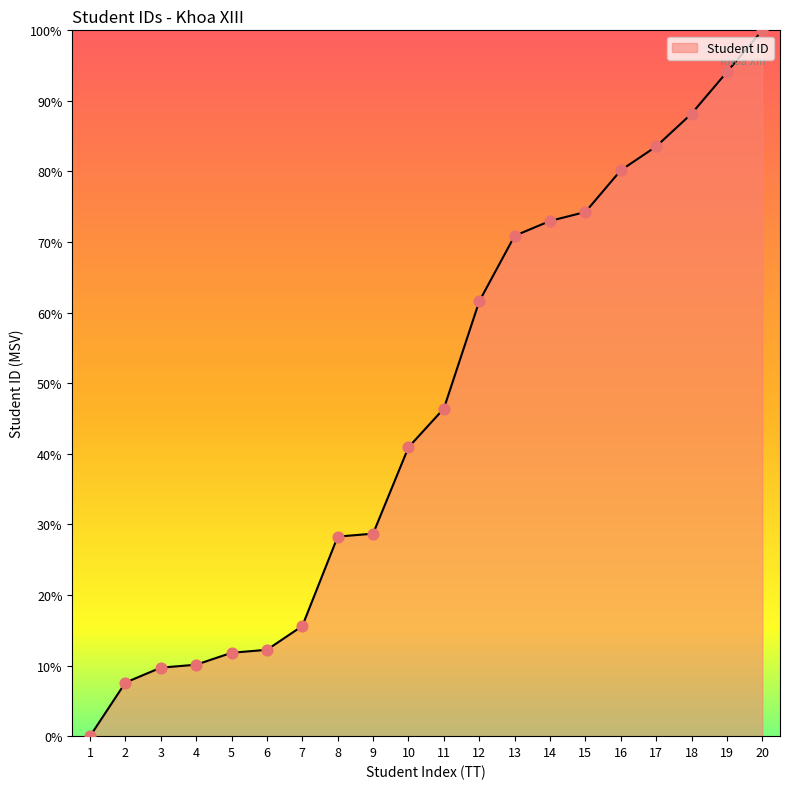

What is the ratio of the value at 10 to the value at 13?

0.6